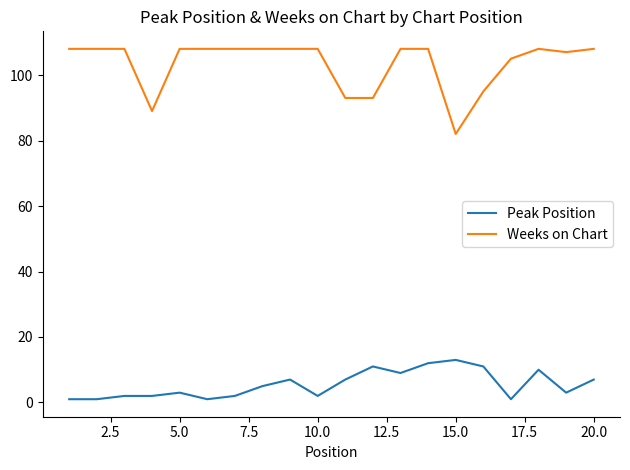

Which series has the widest spread of values?

Weeks on Chart